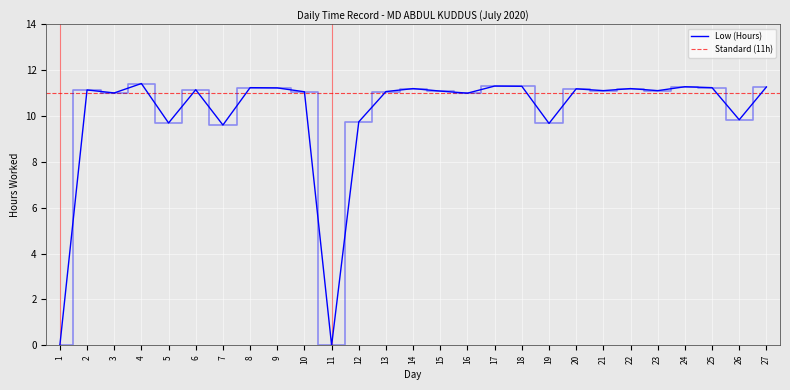

List the labels in order of value, smallest first.

1, 11, 7, 19, 5, 12, 26, 16, 3, 10, 13, 15, 21, 23, 2, 6, 20, 14, 22, 9, 8, 25, 27, 24, 18, 17, 4